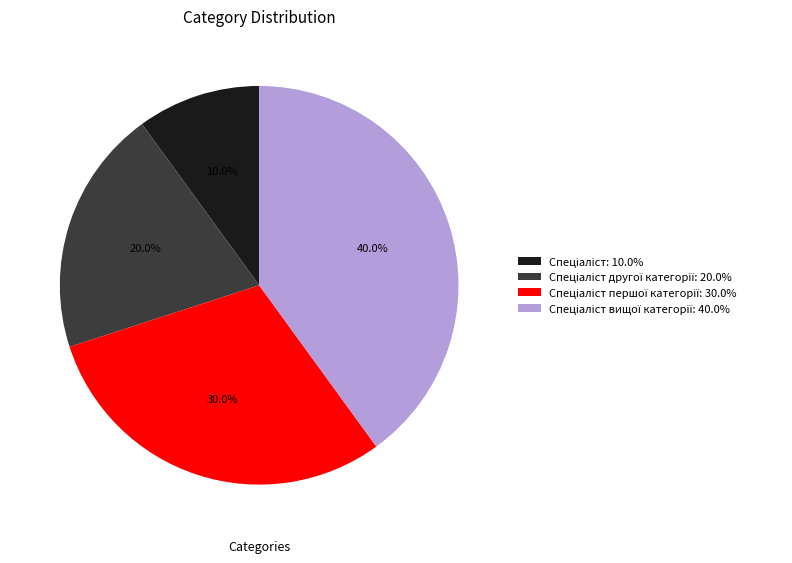

How many slices are in this pie chart?

4